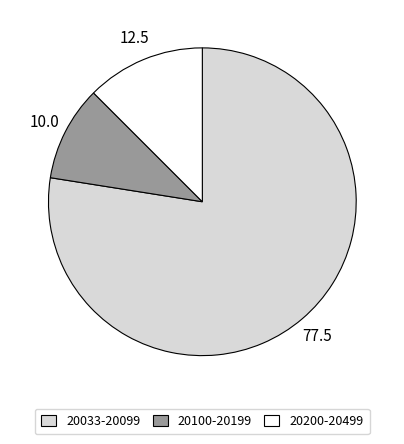

Combined, do 20033-20099 and 20200-20499 account for over 50%?

Yes